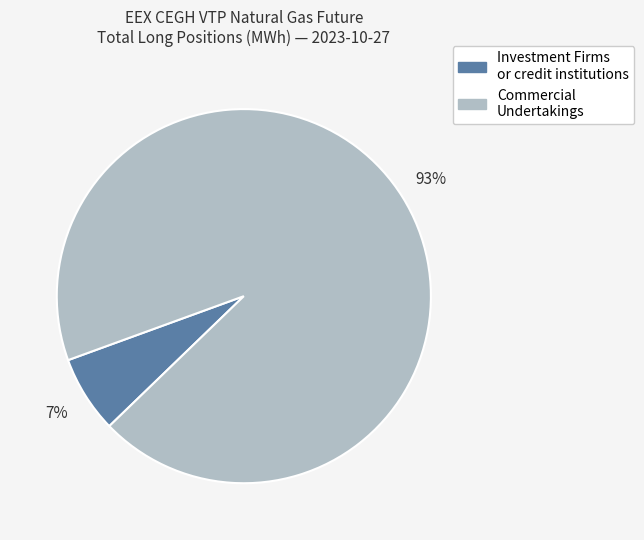

To the nearest percent, what is the average slice percentage?

50%